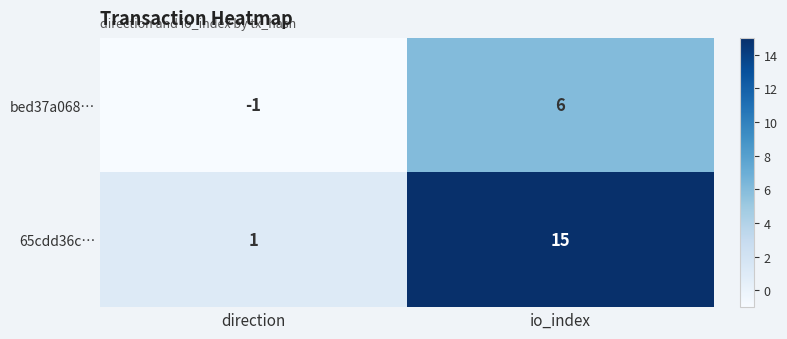

Which series has the largest range (max minus min)?

65cdd36c…